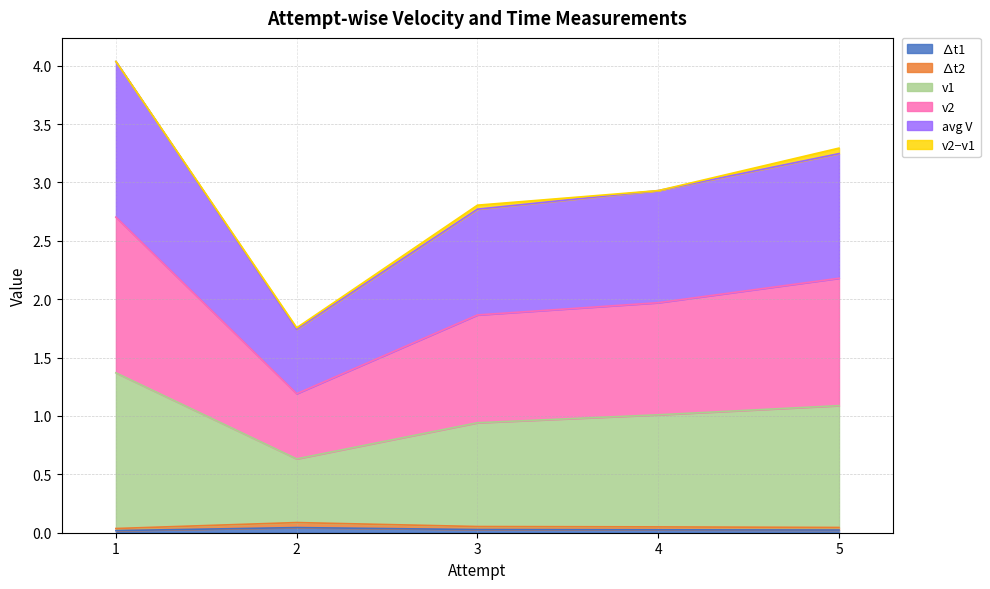

The value of v1 at 2 is 0.6. True or false?

True